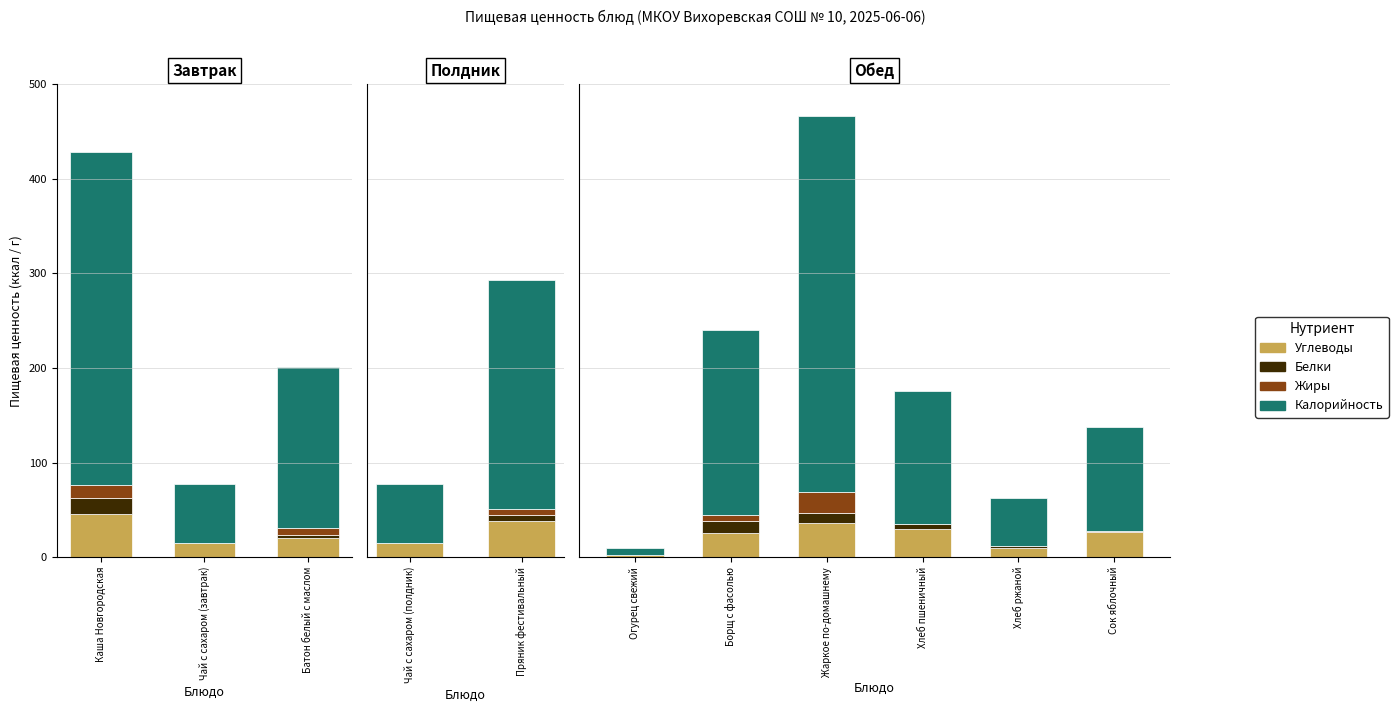

What is the difference between the maximum and minimum values in the Жиры series?

22.0